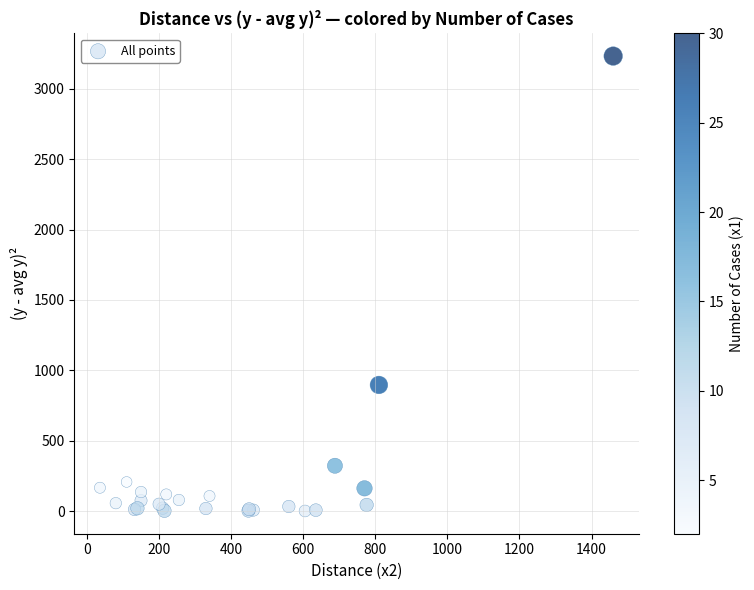

What Y value in the scatter plot is closest to 1616?

896.2